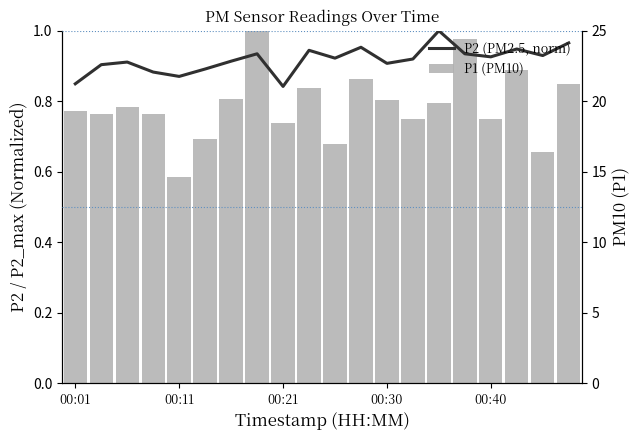

True or false: P1 (PM10) has a value of 8.6 at 00:40.

False